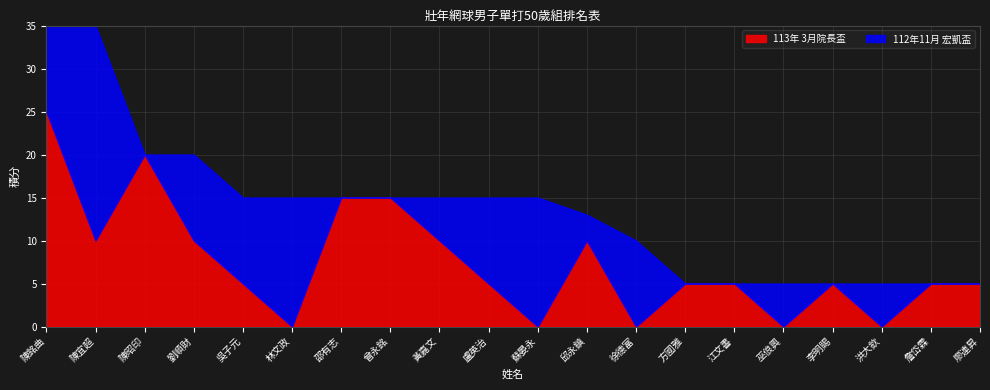

What is the maximum value shown in the chart?

25